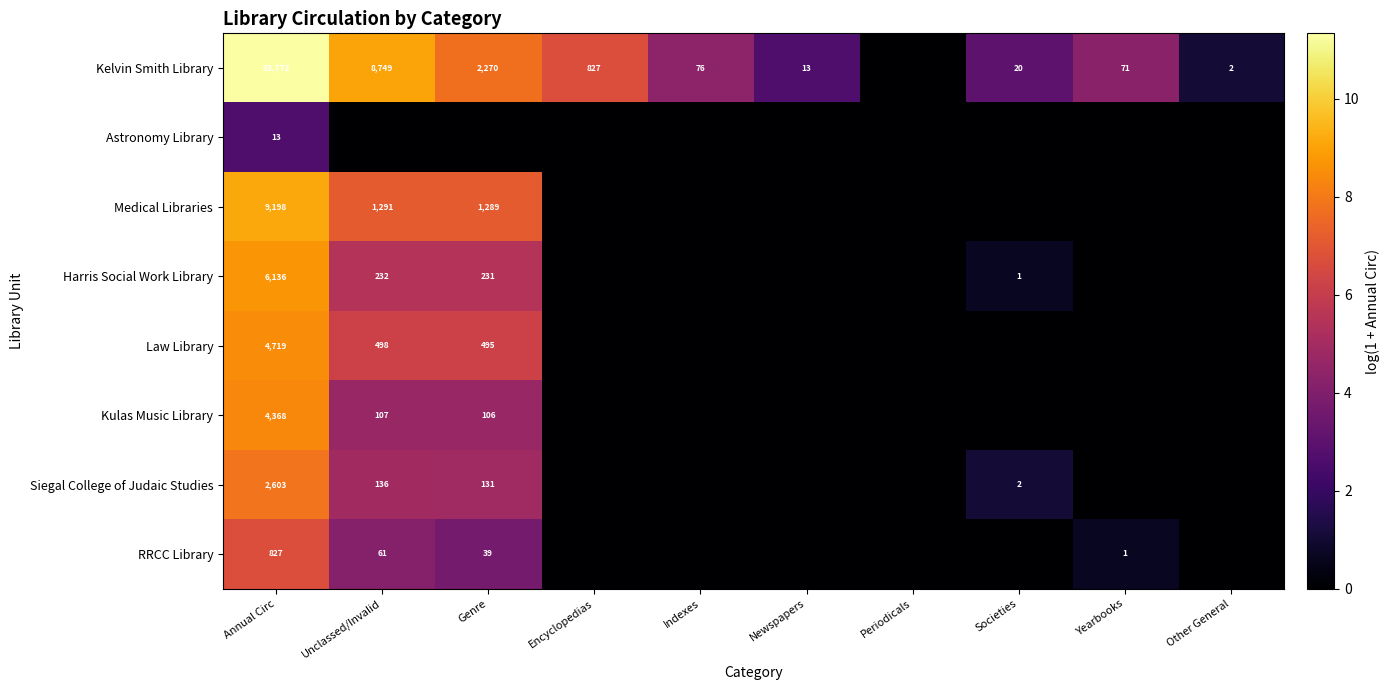

At Annual Circ, list the series in order from smallest to largest.

Astronomy Library, RRCC Library, Siegal College of Judaic Studies, Kulas Music Library, Law Library, Harris Social Work Library, Medical Libraries, Kelvin Smith Library